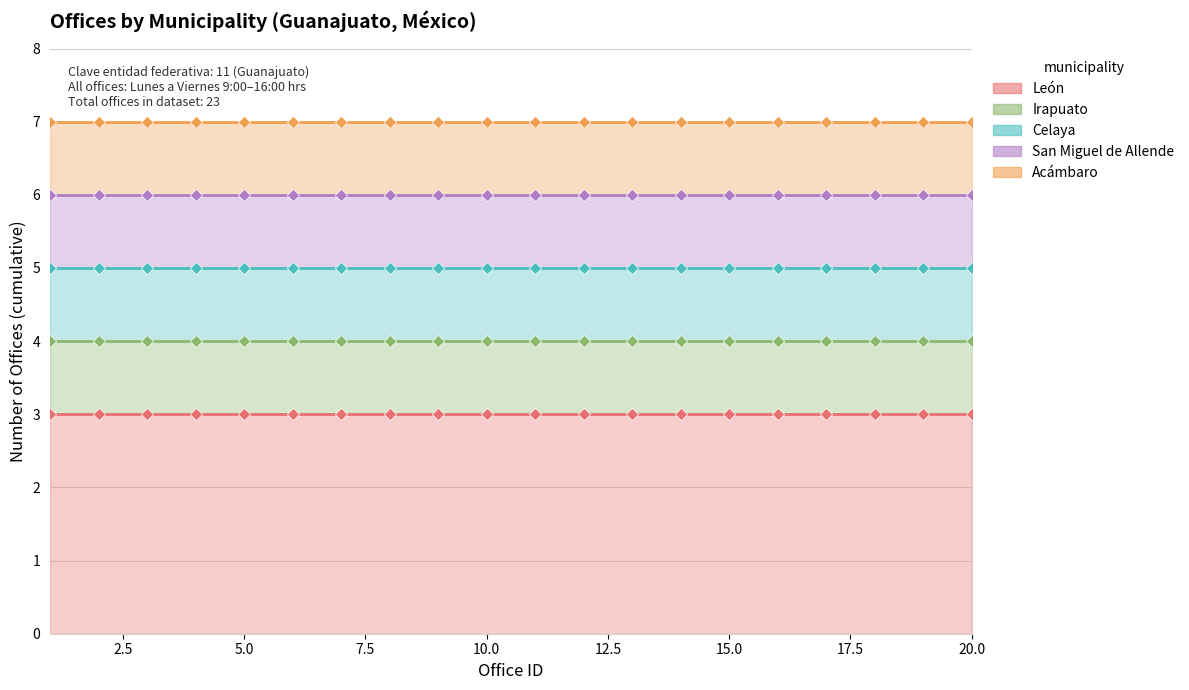

What are all the series names shown in the legend?

León, Irapuato, Celaya, San Miguel de Allende, Acámbaro